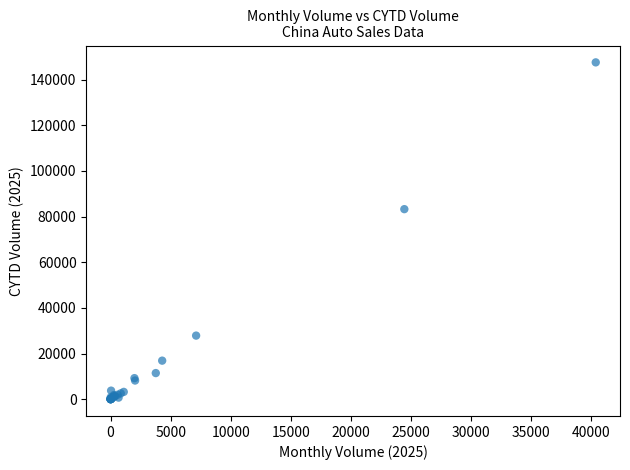

What Y value in the scatter plot is closest to 73808?

83279